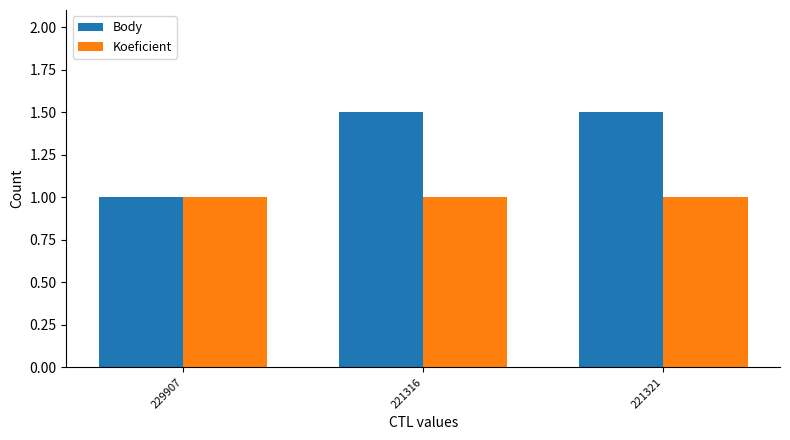

At 221321, list the series in order from smallest to largest.

Koeficient, Body